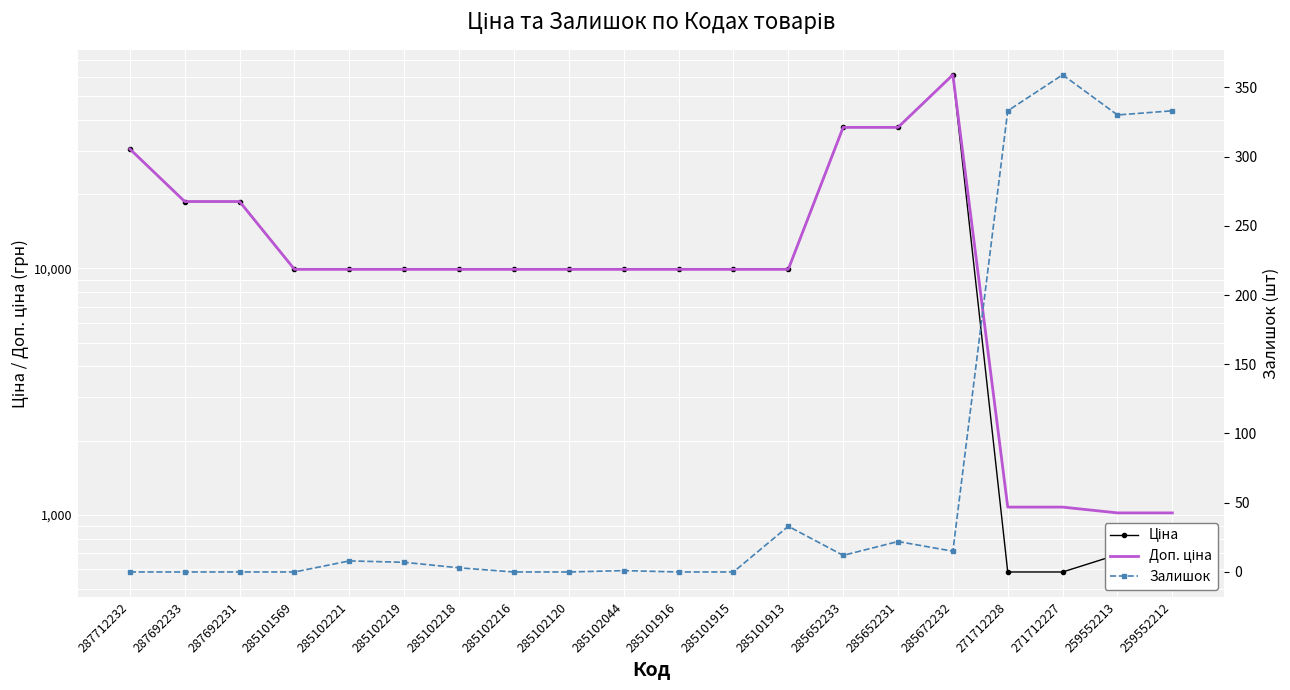

In Доп. ціна, how many points are higher than both neighbors (excluding endpoints)?

1